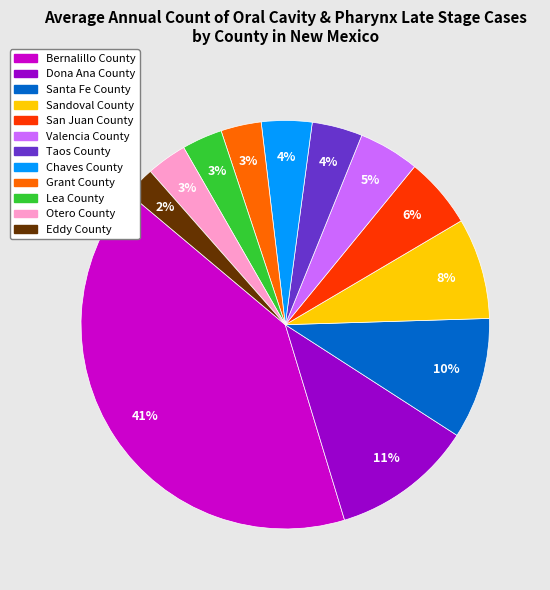

Which slice is the largest?

Bernalillo County